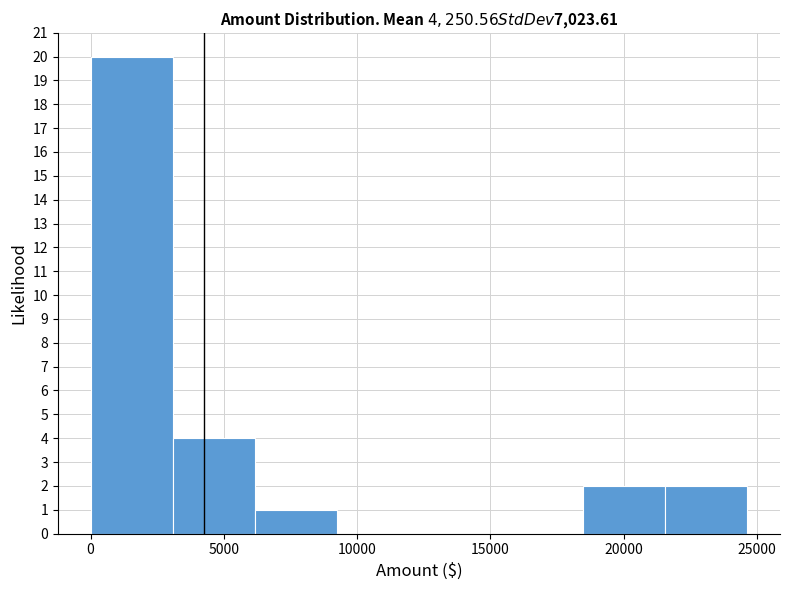

Over which range of the x-axis is the bar tallest?

0 to 3000